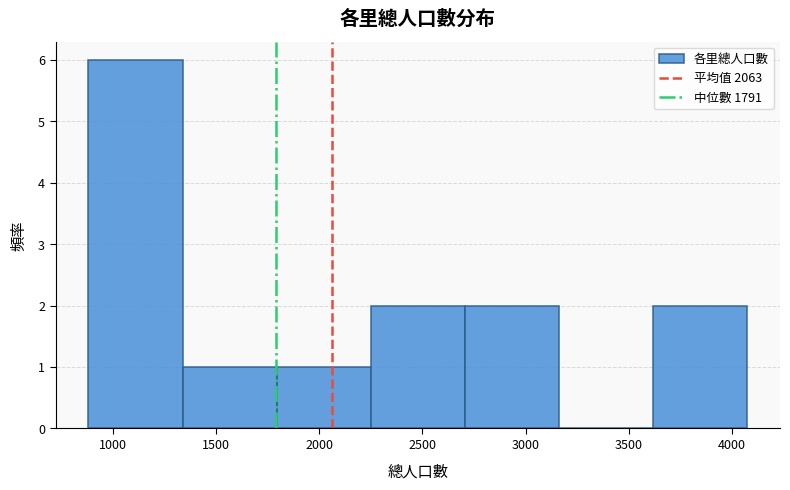

Reading left to right, list every bar in this chart as the range it spans on the x-axis followed by its height. Neither the bar edges nor the heights are printed on the chart, so give them approximately, as read against the axes.

900 to 1350: 6
1350 to 1800: 1
1800 to 2250: 1
2250 to 2700: 2
2700 to 3150: 2
3150 to 3600: 0
3600 to 4050: 2